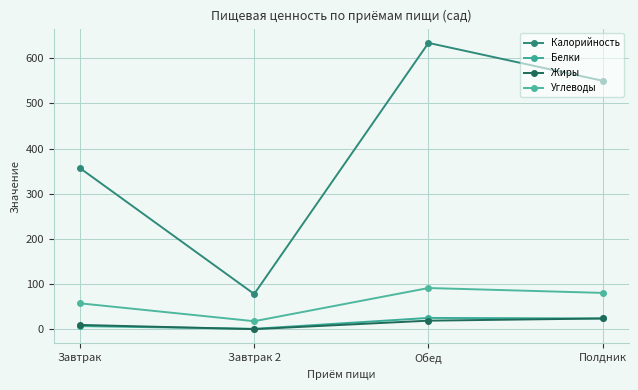

Does the chart display data point markers on the line(s)?

Yes